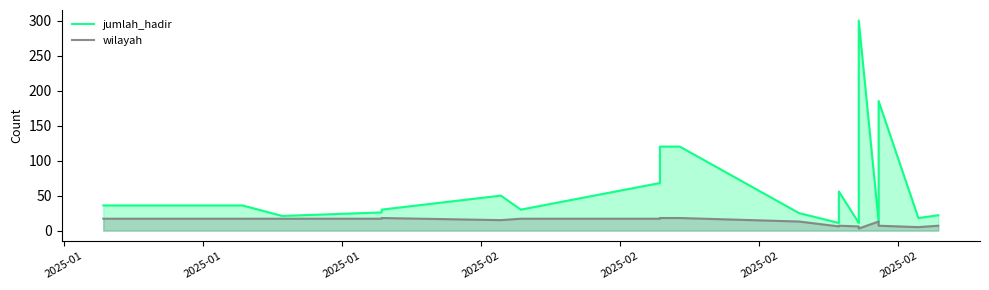

Does the chart display data point markers on the line(s)?

No